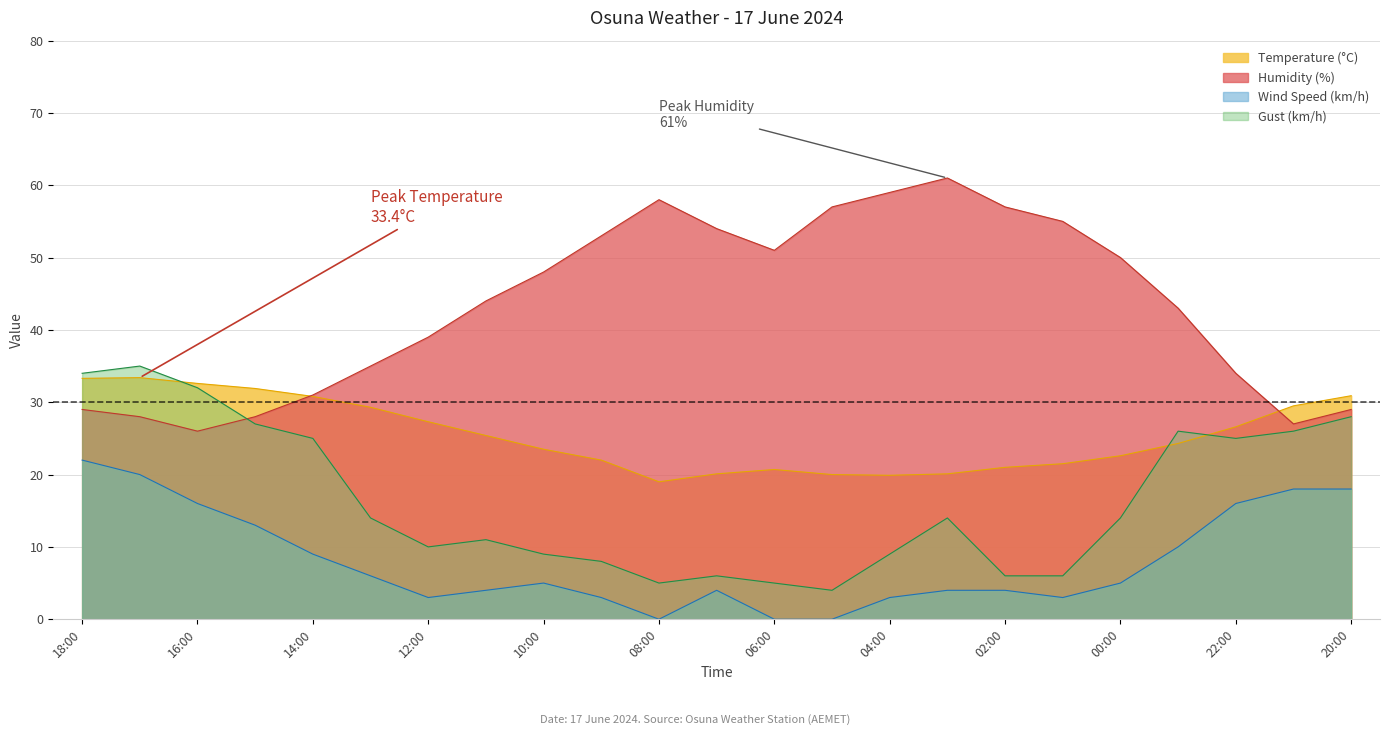

How many interior local peaks does the Temperature (°C) series have?

2